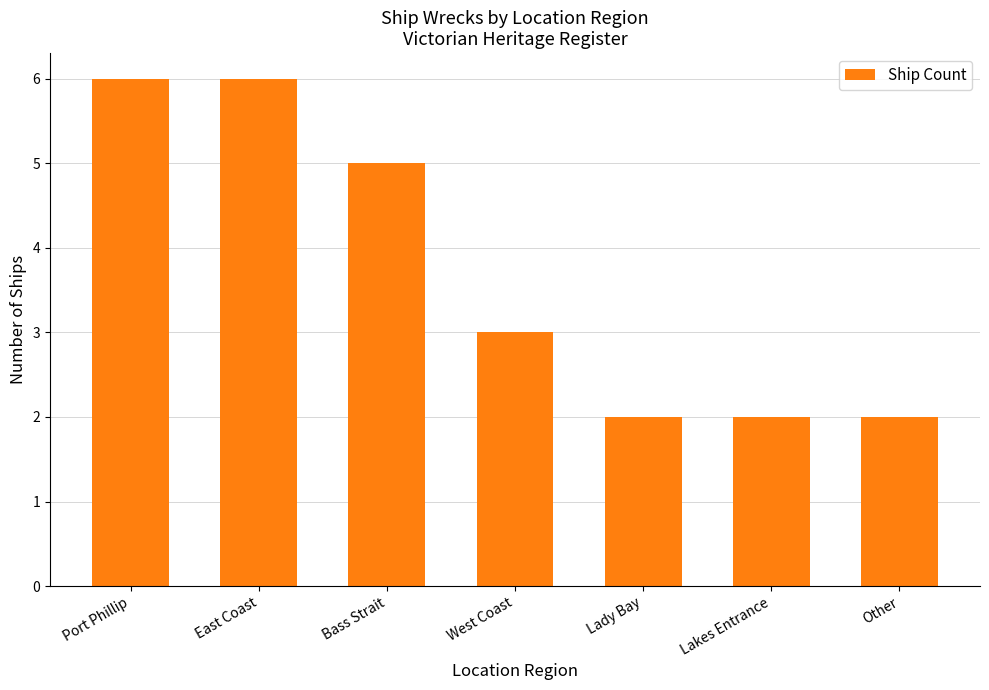

What is the sum of all values?

26